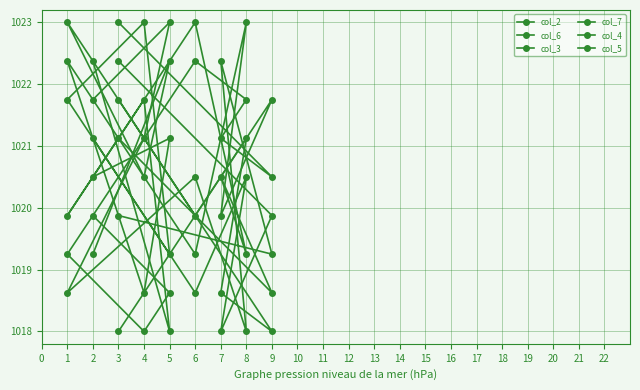

Where is col_5 nearest to the value 1020?

6